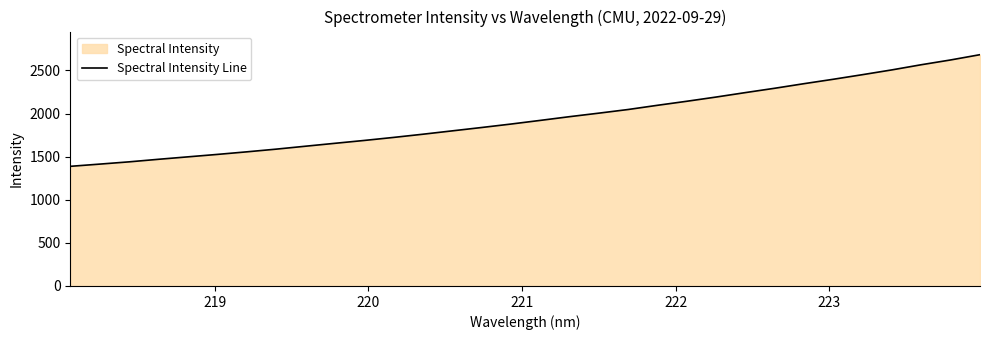

What is the greatest value displayed?

2683.2